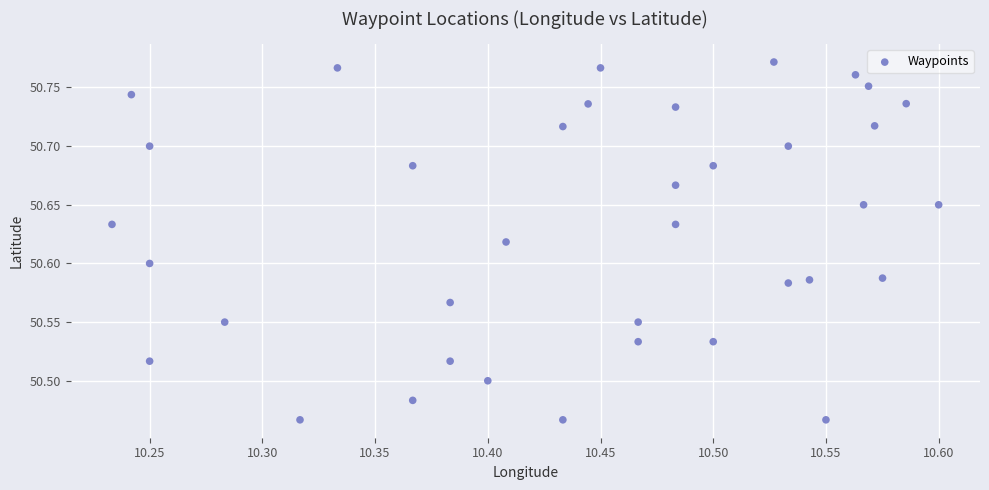

What is the range of X values (max minus min)?

0.4